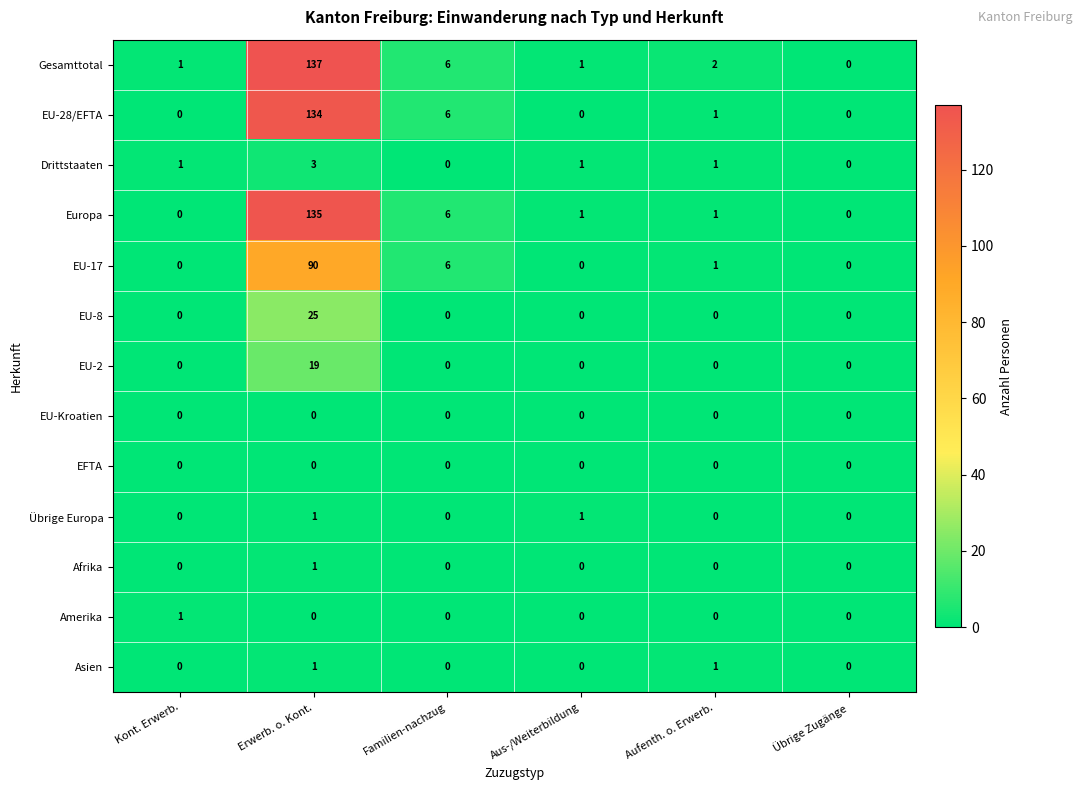

What is the sum of the Europa values at Erwerb. o. Kont. and Aus-/Weiterbildung?

136